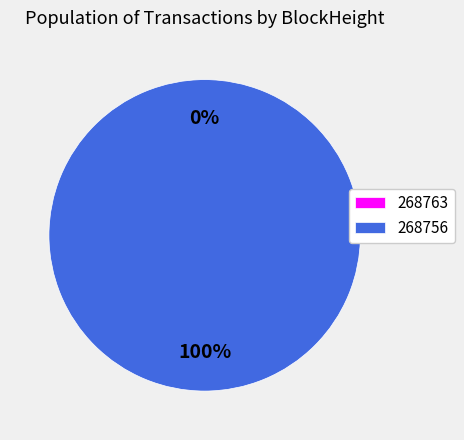

What is the change in value from 268763 to 268756?

+1